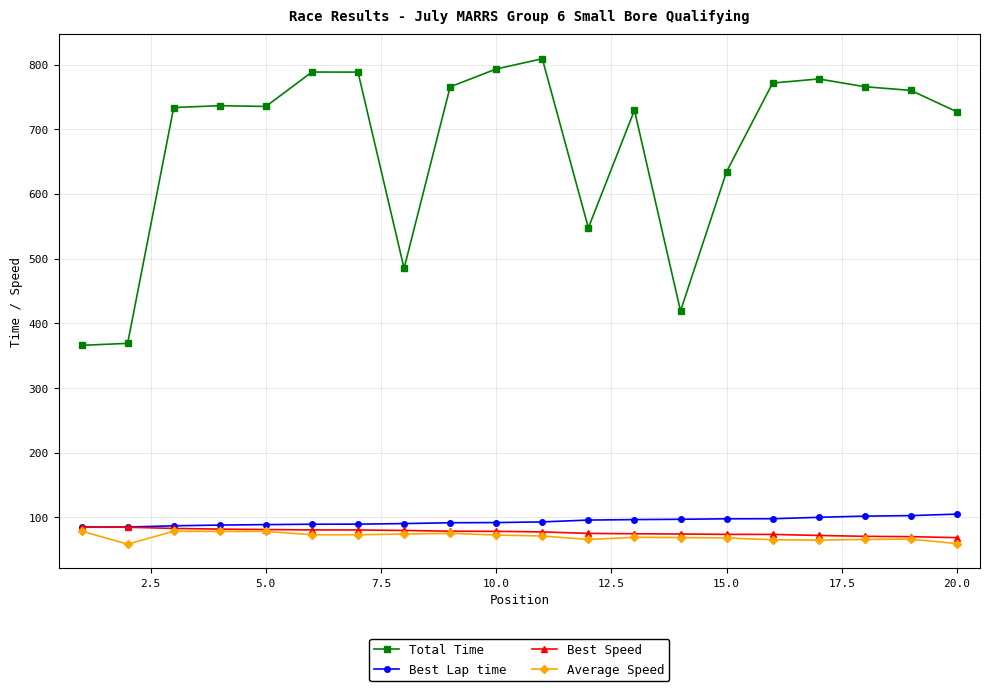

Which series has the largest total across all categories?

Total Time